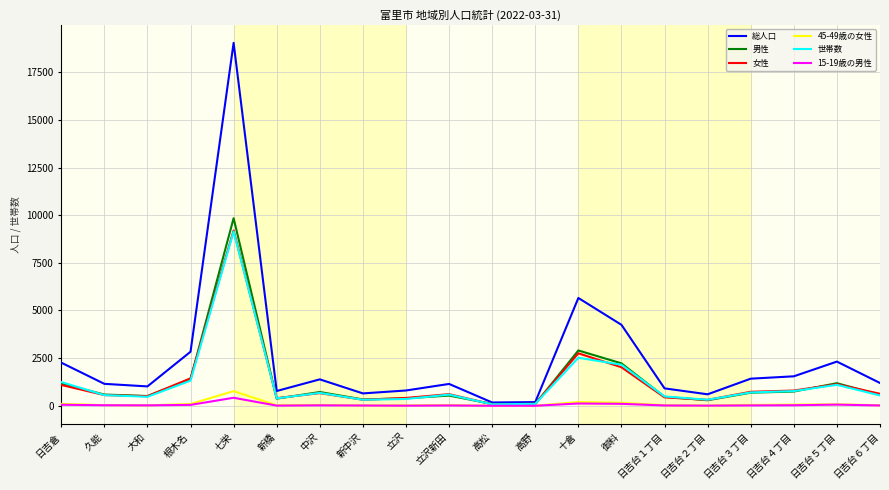

The 15-19歳の男性 series shows 1 at 高松. True or false?

True